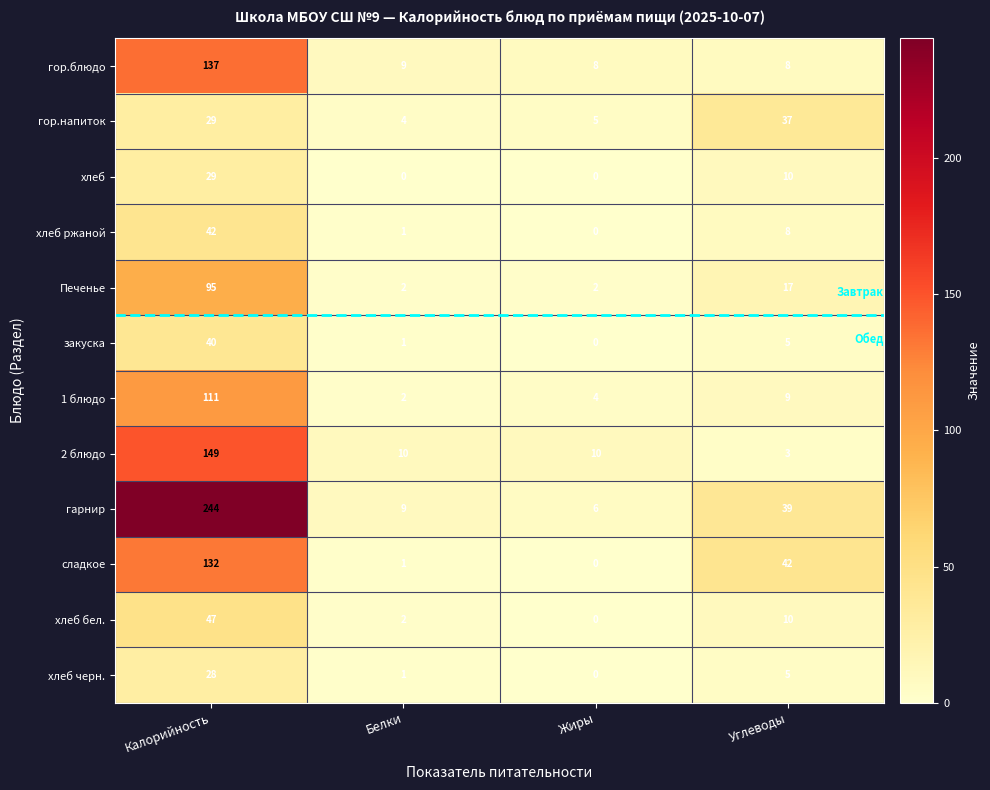

Where is хлеб ржаной nearest to the value 21?

Углеводы